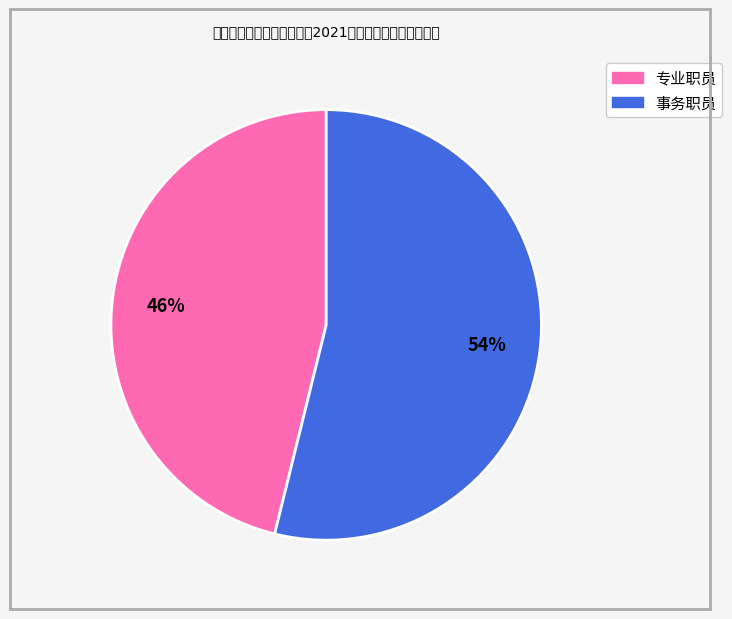

How many segments does this pie chart have?

2